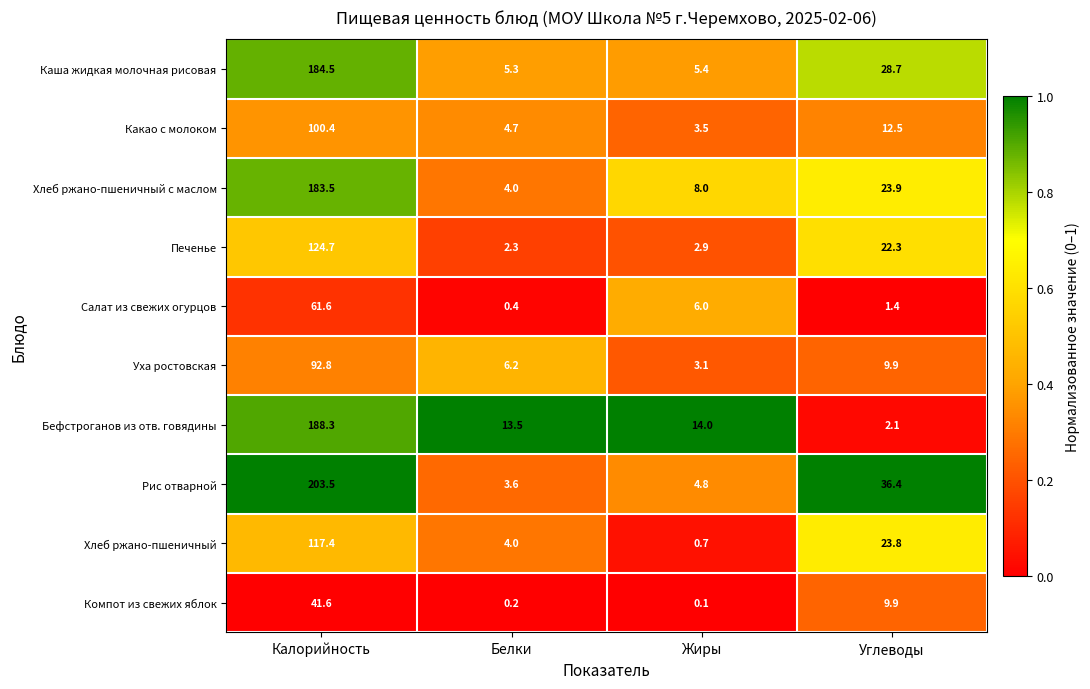

True or false: Печенье has a value of 43.1 at Калорийность.

False